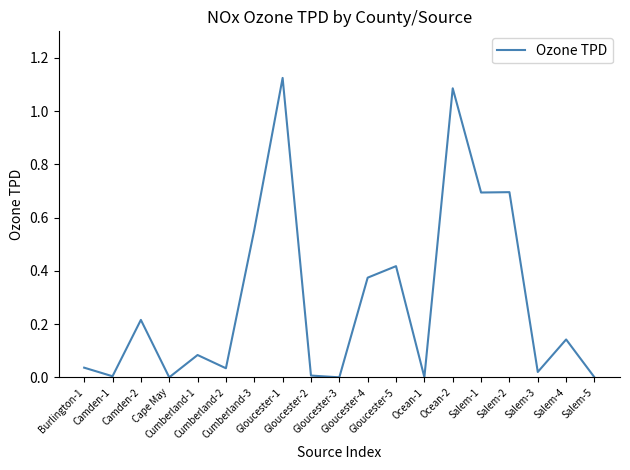

At which category does the data reach its first local peak?

Camden-2